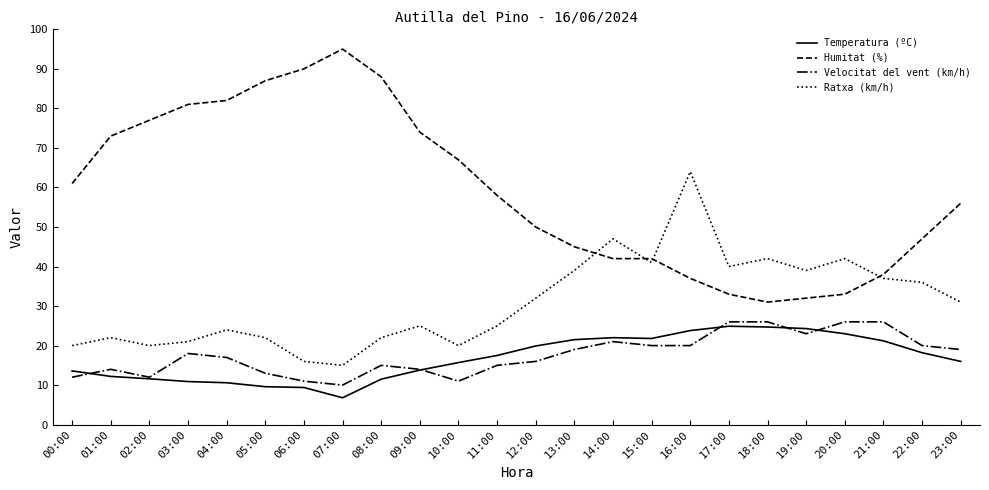

What is the minimum value for Velocitat del vent (km/h)?

10.0